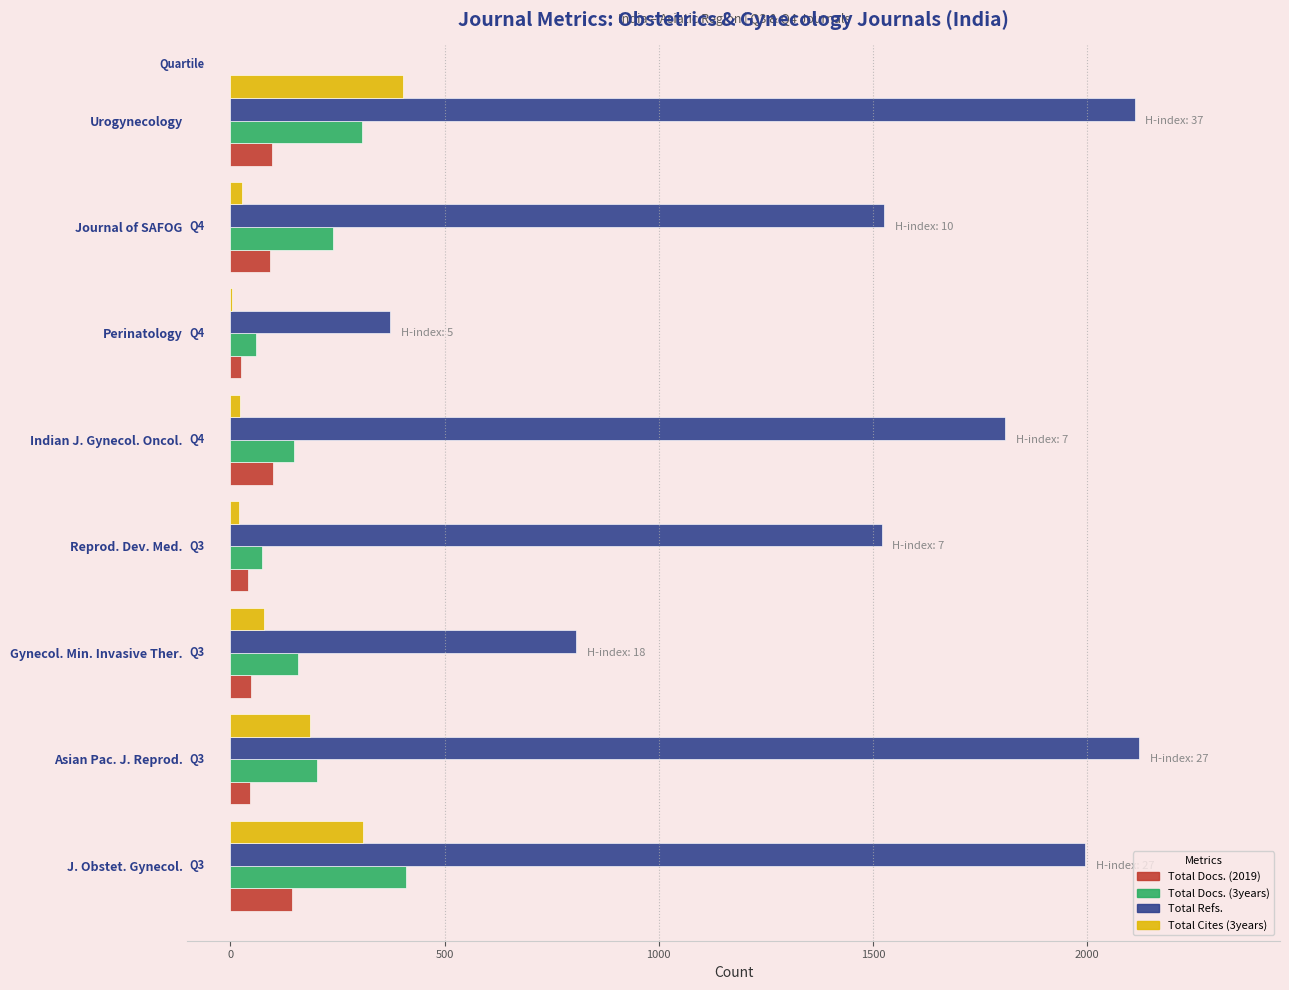

What is the maximum value shown in the chart?

2122